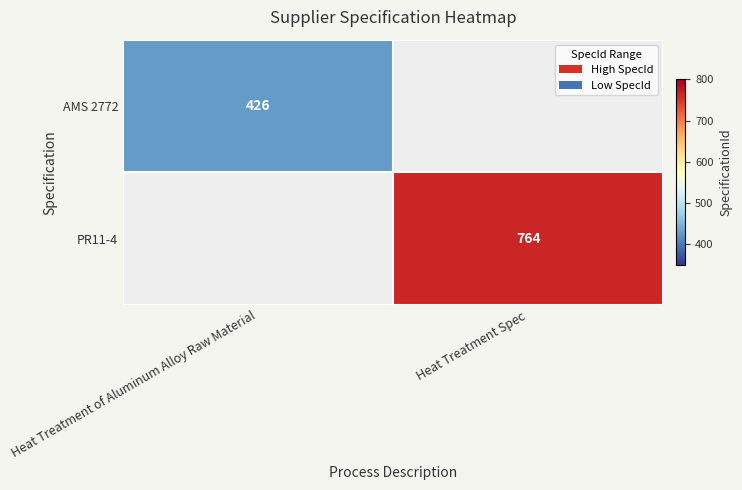

What is the greatest value displayed?

764.0